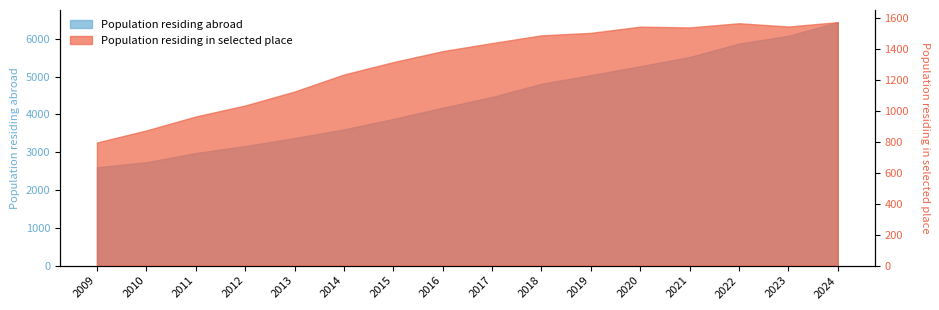

What is the change in value from 2012 to 2023?

+2919